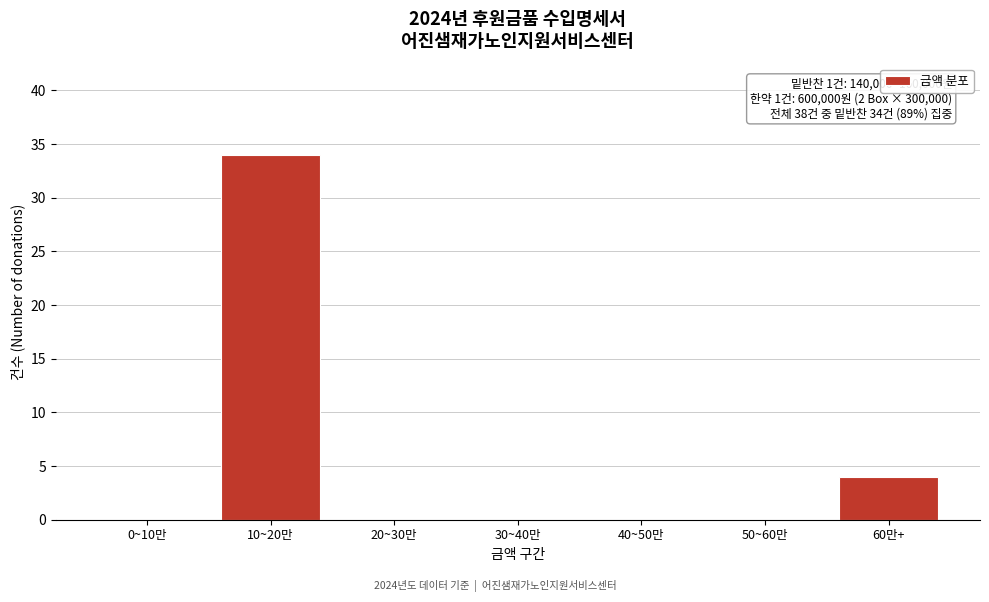

Reading left to right, transcribe all the data shown in this chart.

0~10만=0	10~20만=34	20~30만=0	30~40만=0	40~50만=0	50~60만=0	60만+=4